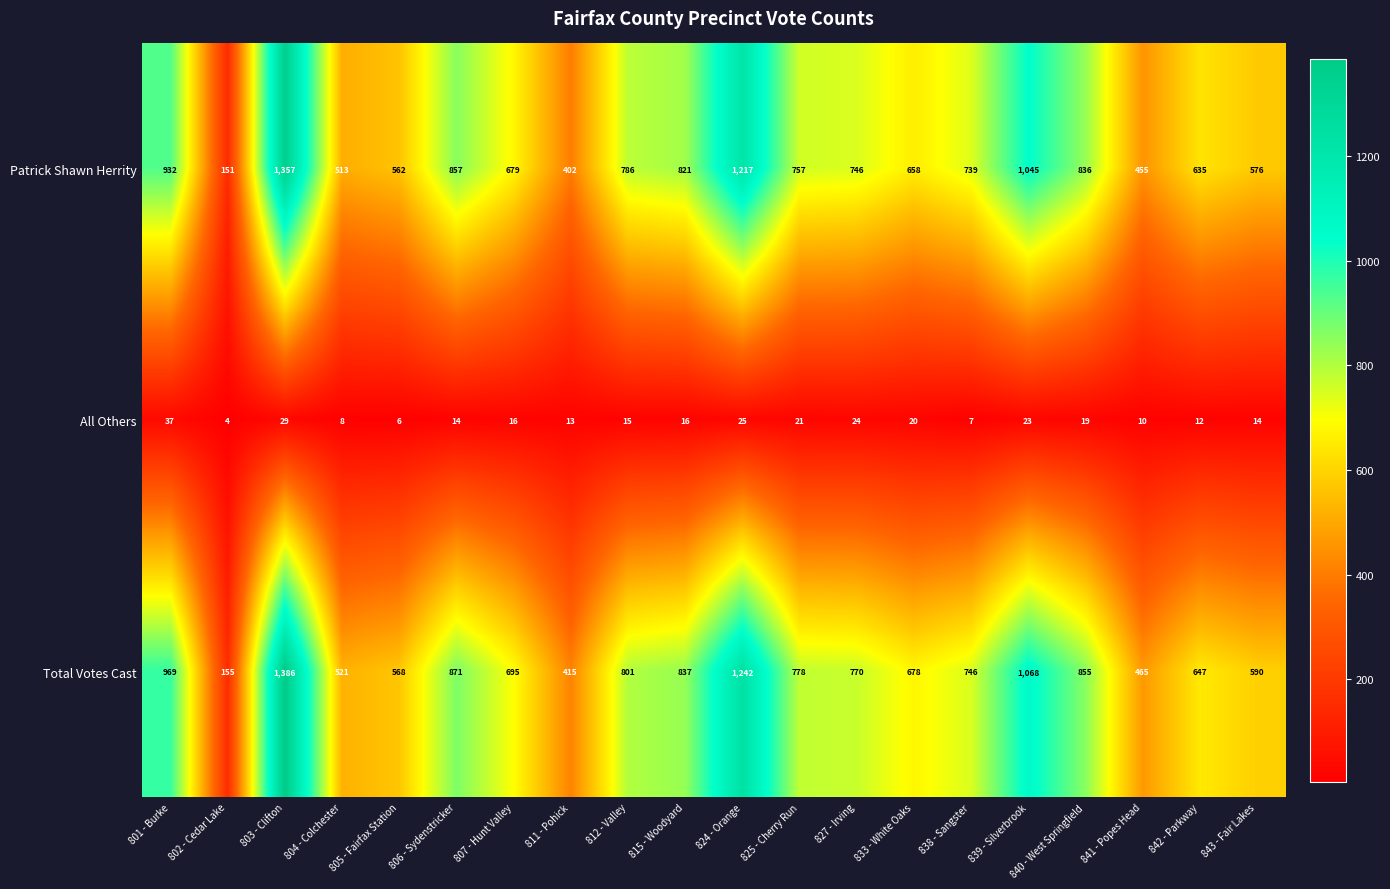

What is the difference between the Patrick Shawn Herrity values at 815 - Woodyard and 802 - Cedar Lake?

670